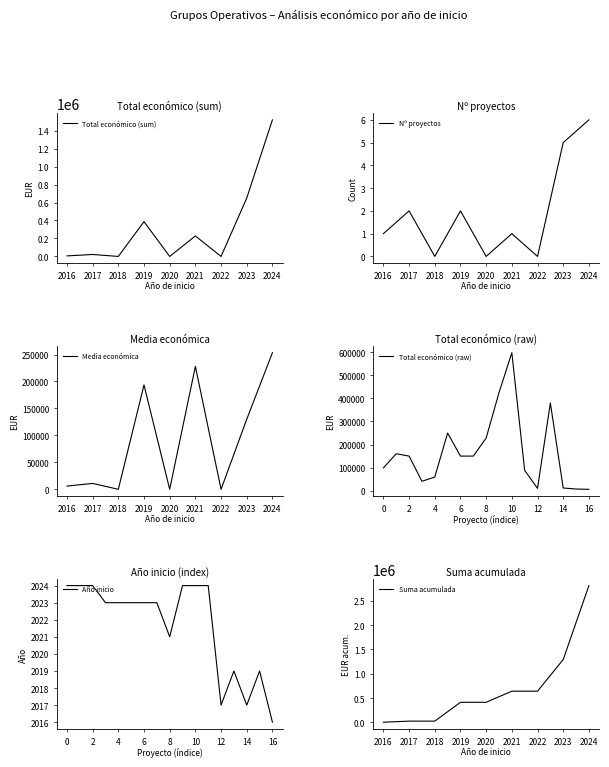

True or false: Total económico (raw) has a value of 151759 at 0.

False